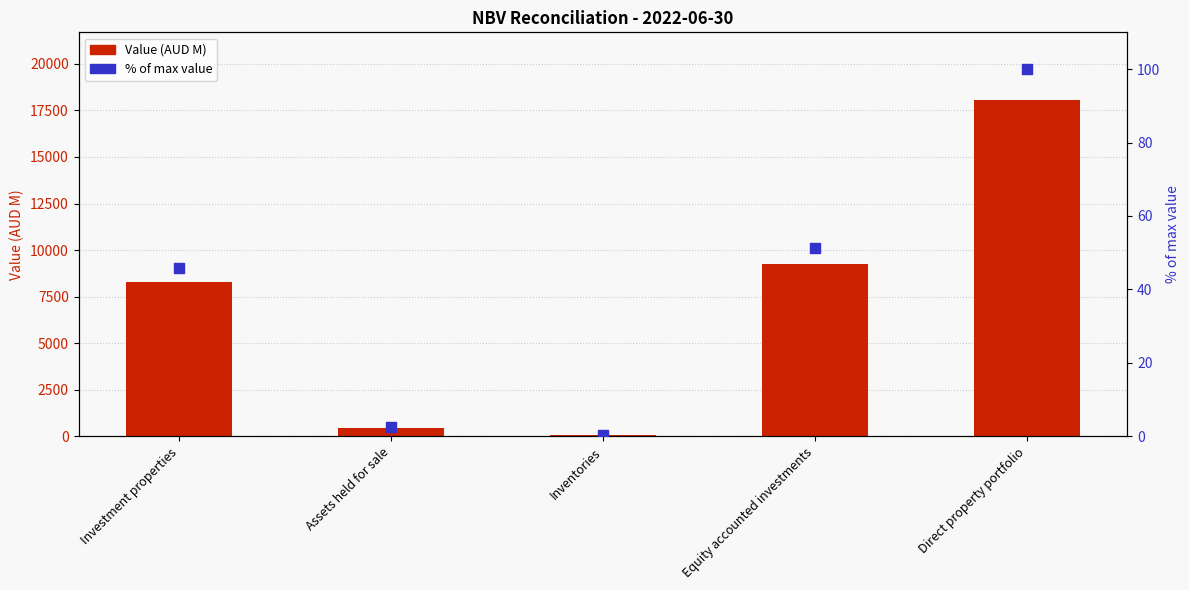

Which series reaches the maximum Y coordinate?

Value (AUD M)